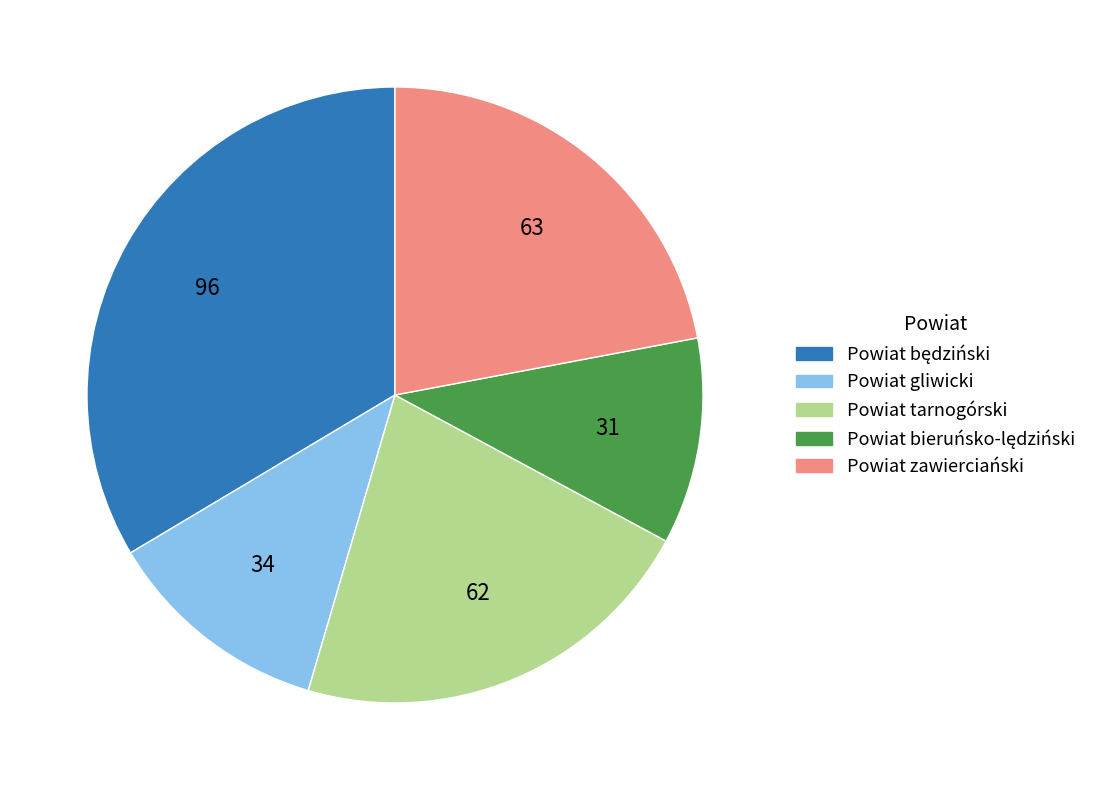

Combined, do Powiat gliwicki and Powiat tarnogórski account for over 50%?

No